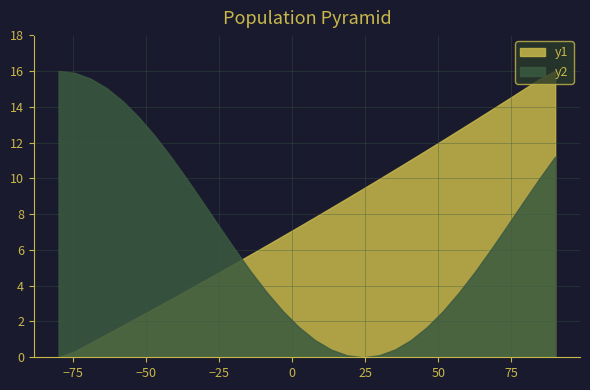

What is the sum of all y2 values?

217.4